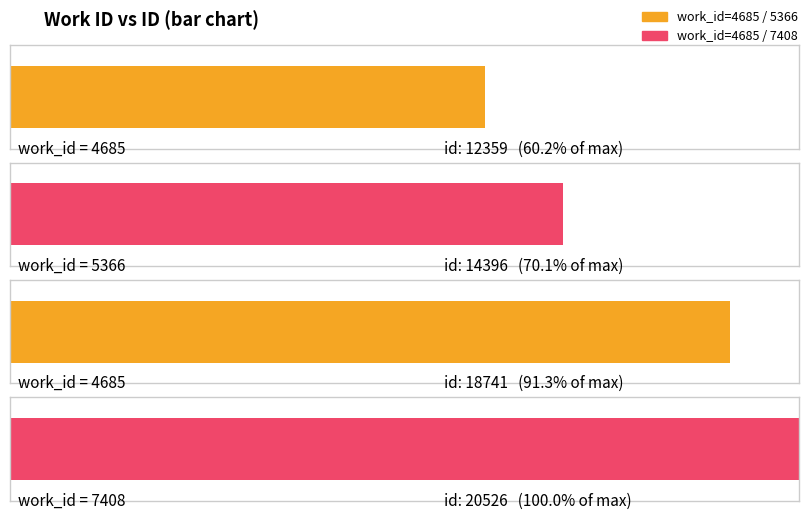

Approximately how many times larger is the value at 4685 compared to 4685?

1.5